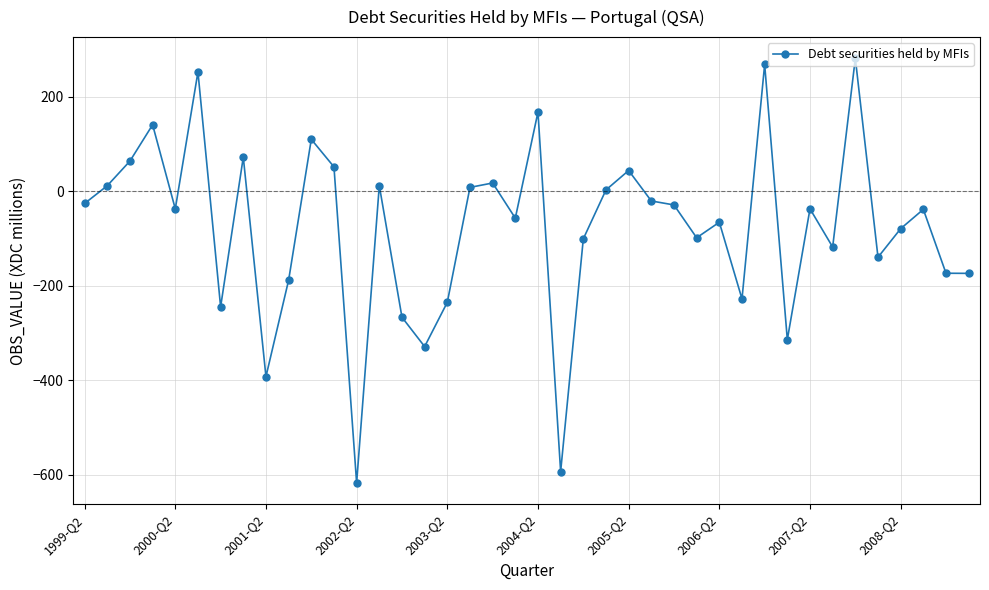

What is the sum of all values?

-3093.7